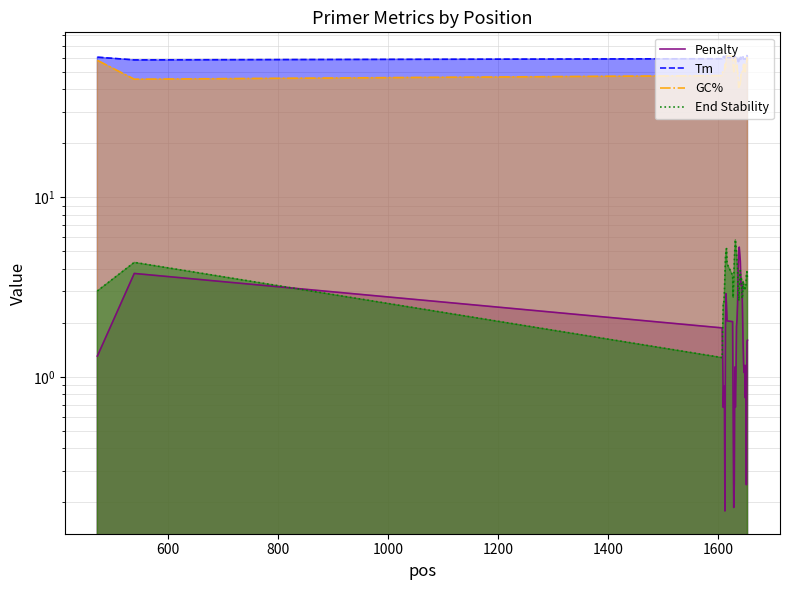

True or false: Tm and End Stability intersect in this chart.

False